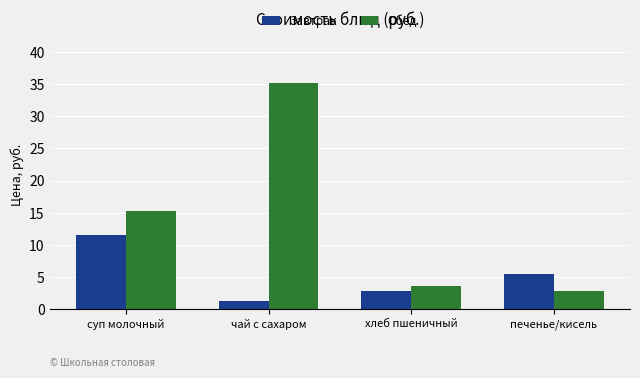

The Обед series shows 2.9 at печенье/кисель. True or false?

True